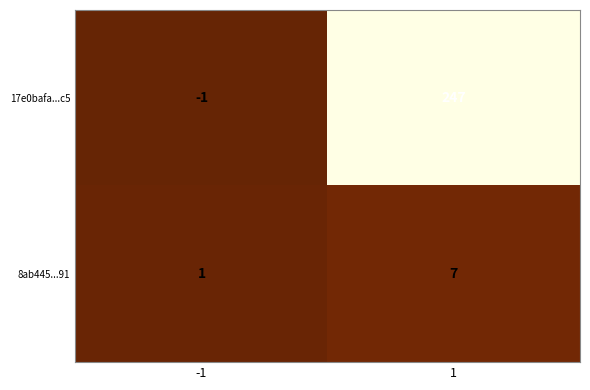

Rank the series by their average value, from highest to lowest.

17e0bafa...c5, 8ab445...91